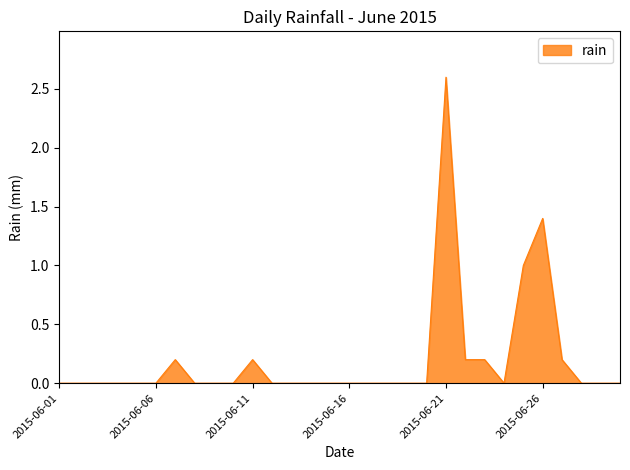

How many lines are shown in the chart?

1